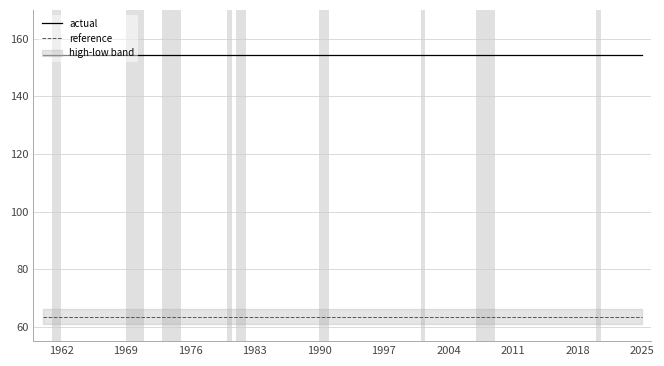

What is the highest value of the reference series?

63.5